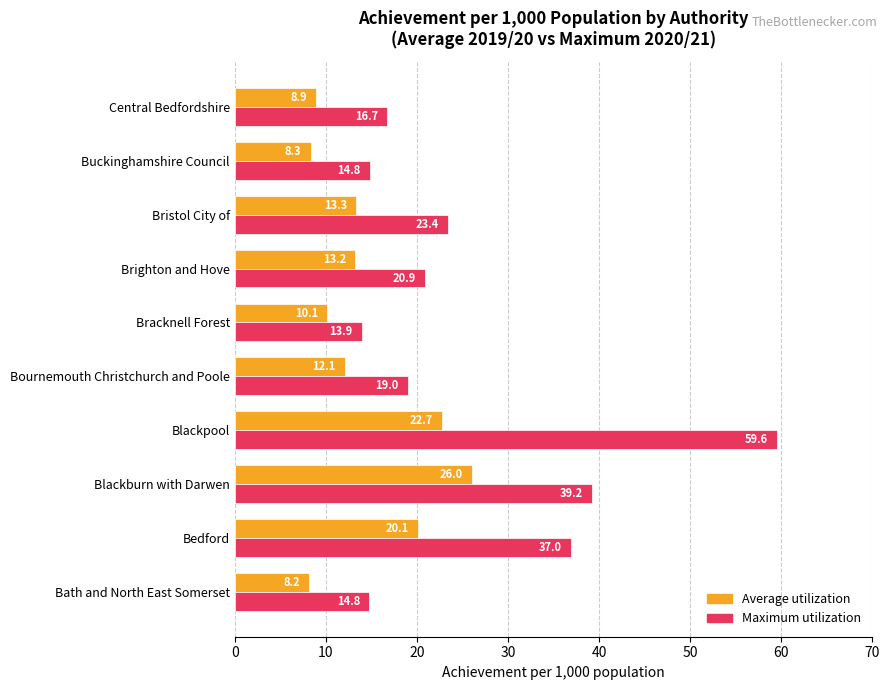

Is it true that Maximum utilization equals 4.5 at Buckinghamshire Council?

False